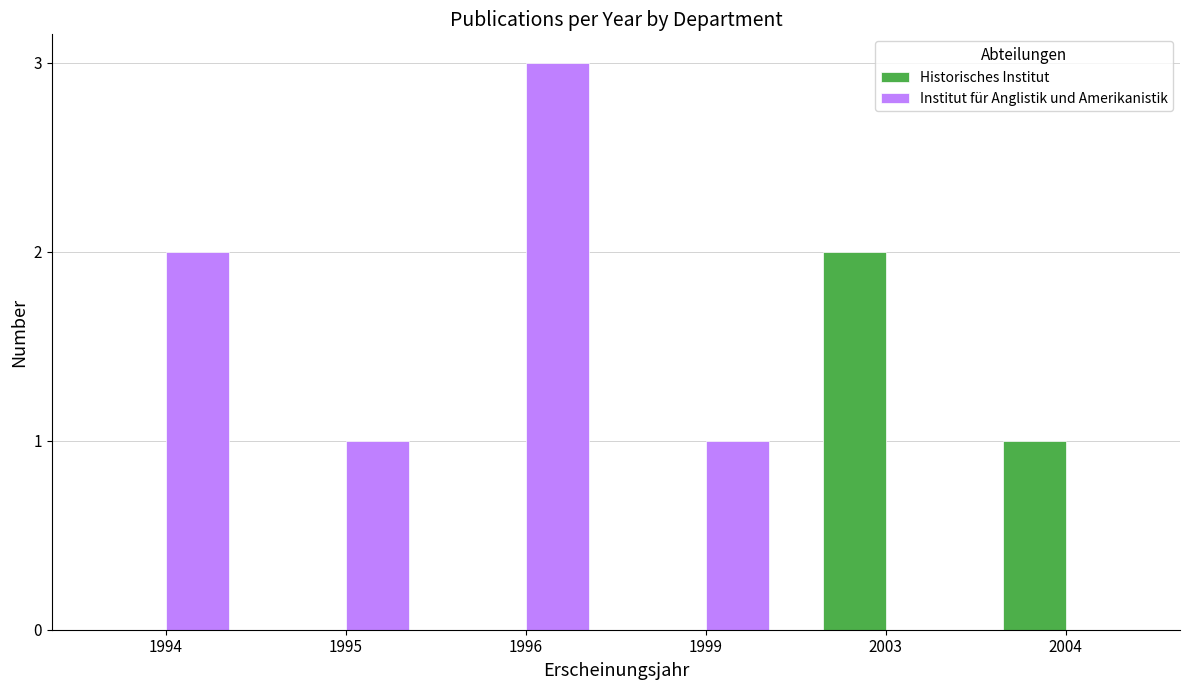

What are all the series names shown in the legend?

Historisches Institut, Institut für Anglistik und Amerikanistik